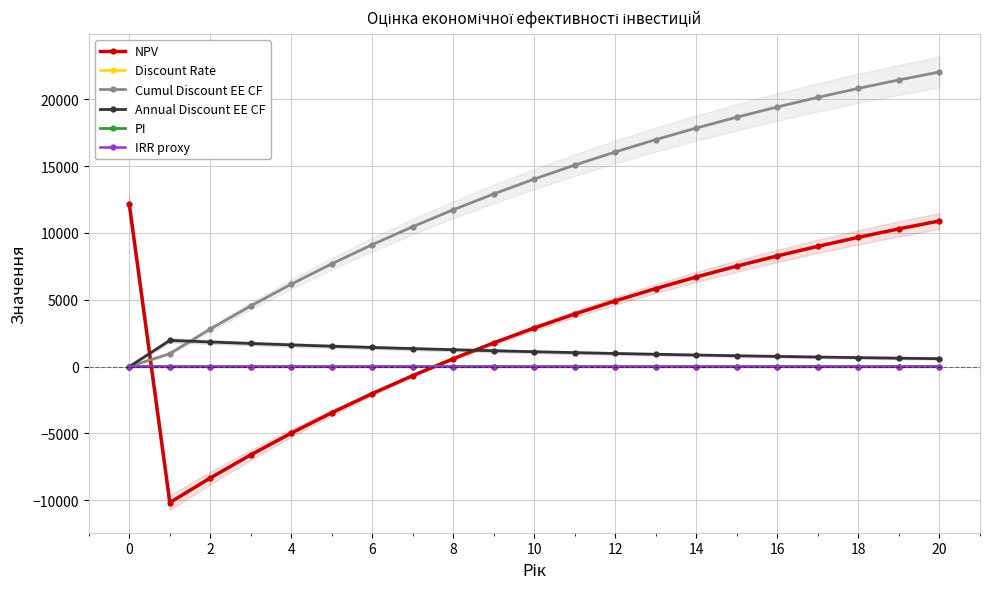

What is the value of the Annual Discount EE CF point at the 13th from the left?

981.4